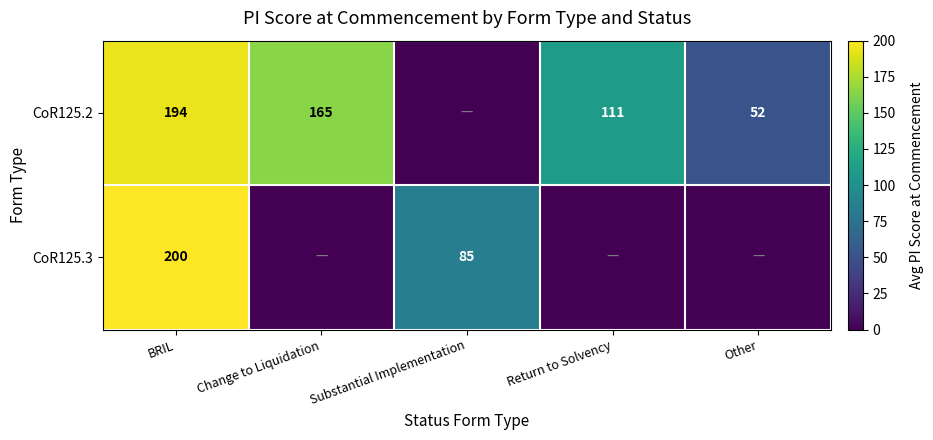

Is it true that CoR125.3 equals 316.5 at BRIL?

False